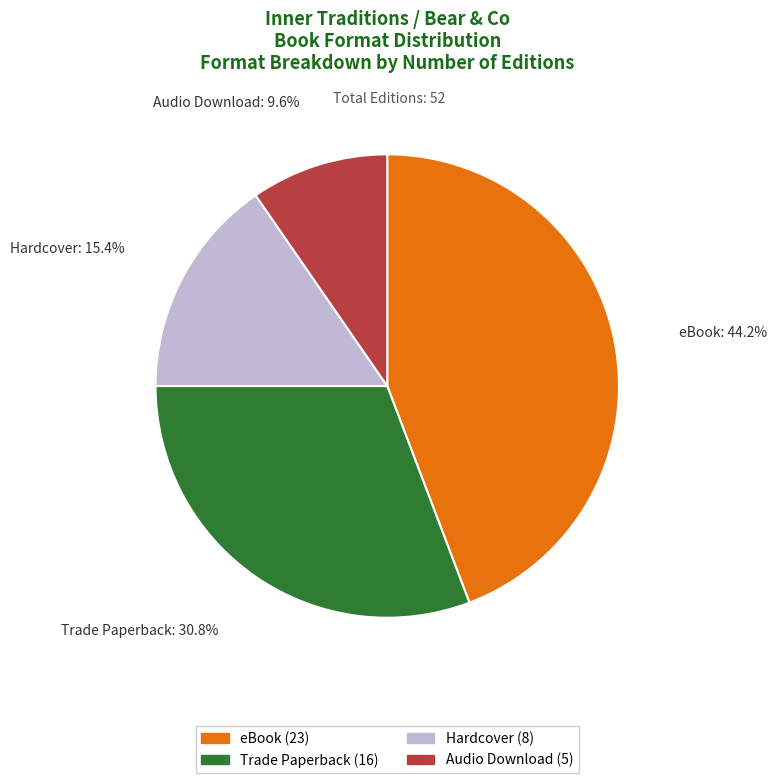

To the nearest percent, what is the average slice percentage?

25%